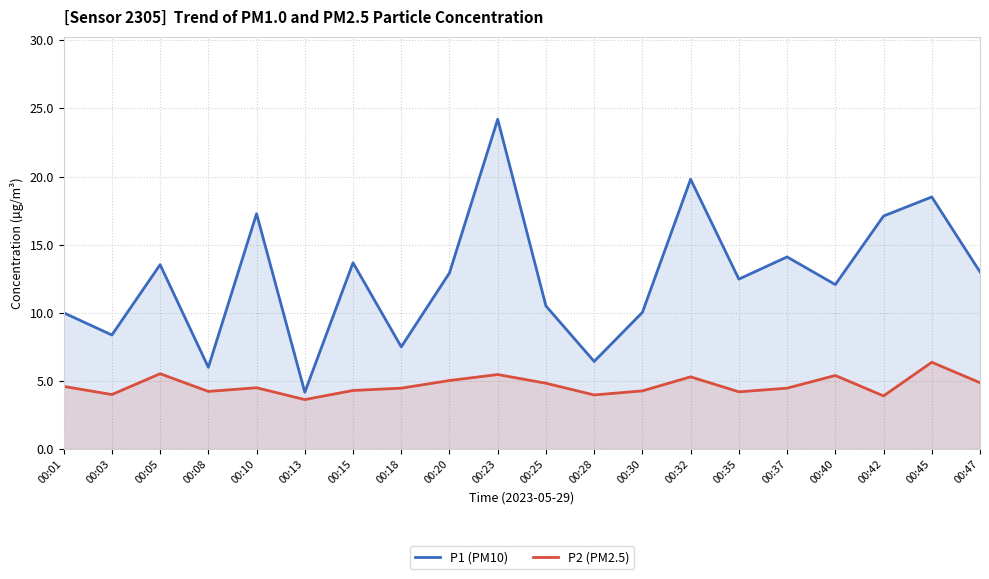

True or false: P2 (PM2.5) has a value of 1.7 at 00:18.

False